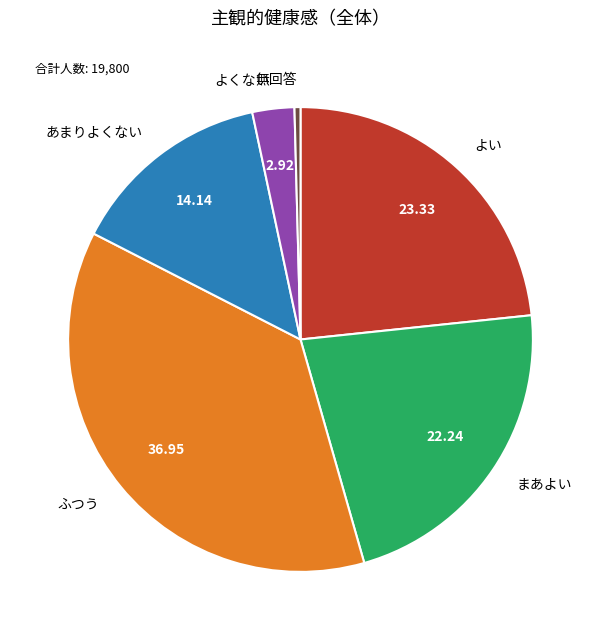

How many segments does this pie chart have?

6